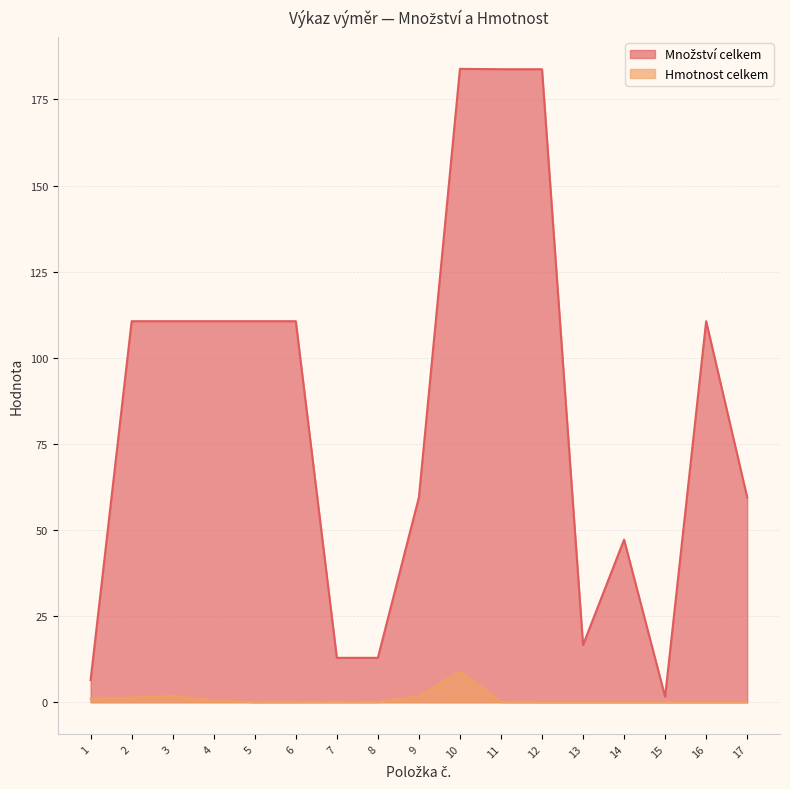

Read the Hmotnost celkem value at 2.

1.3